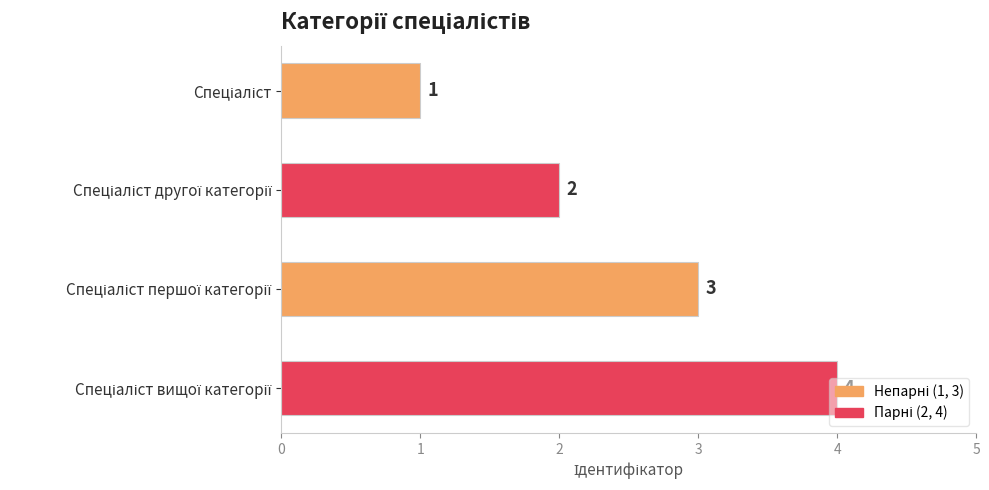

How many values are between 2 and 4?

3